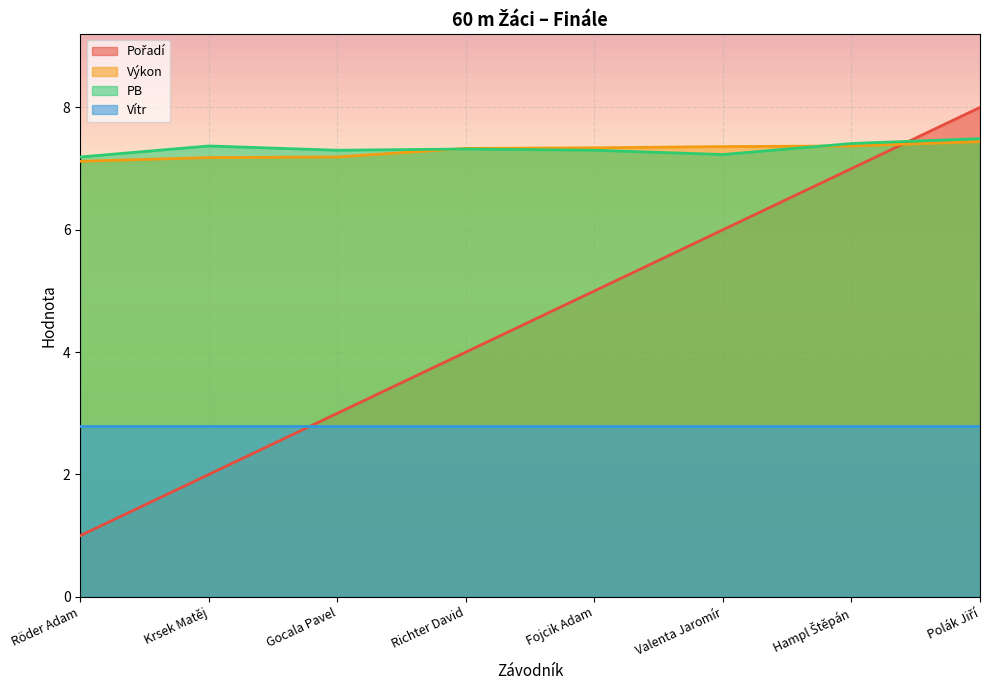

What is the spread (max minus min) of values at Richter David?

4.5